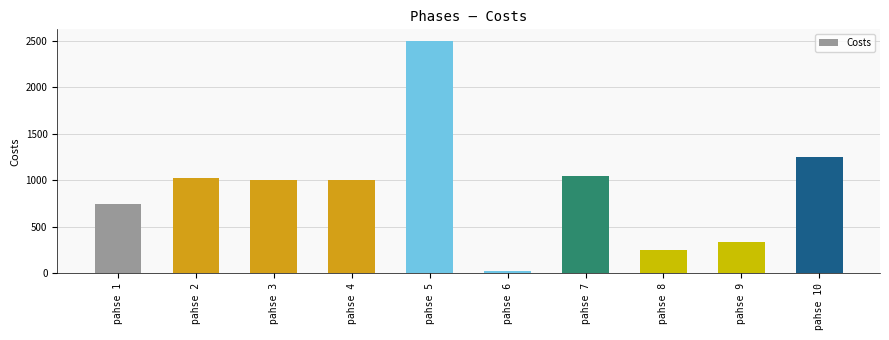

What is the smallest value displayed?

25